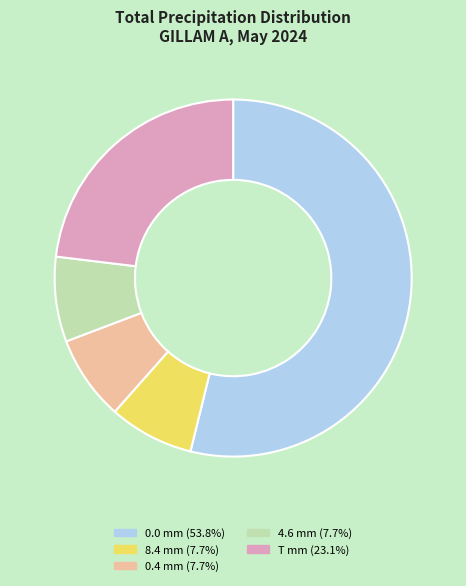

Combined, do T and 4.6 account for over 50%?

No